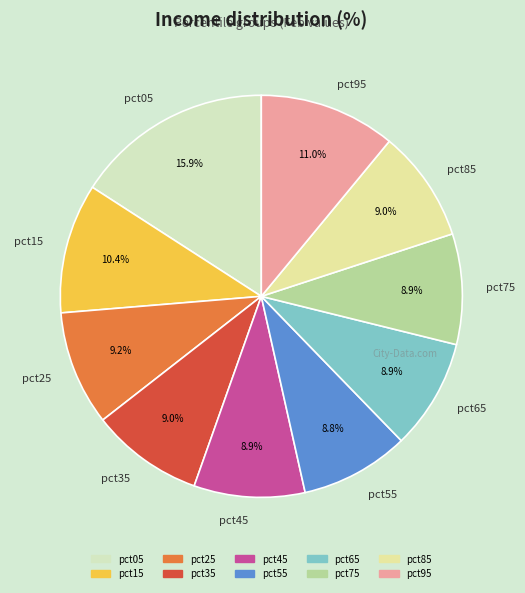

What is the largest slice in the pie chart?

pct05